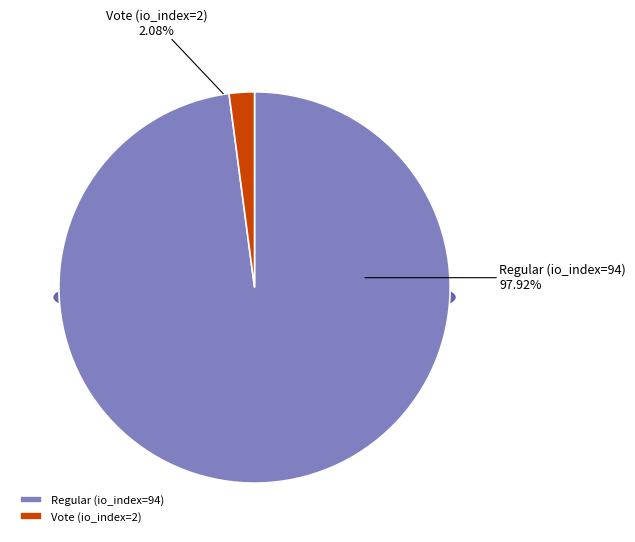

What is the majority slice?

Regular (io_index=94)